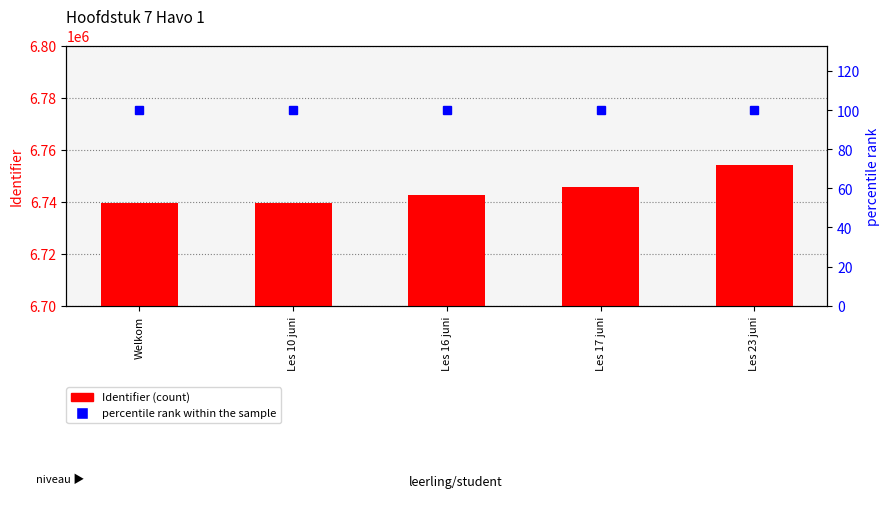

Which category has the lowest value across all series?

Welkom